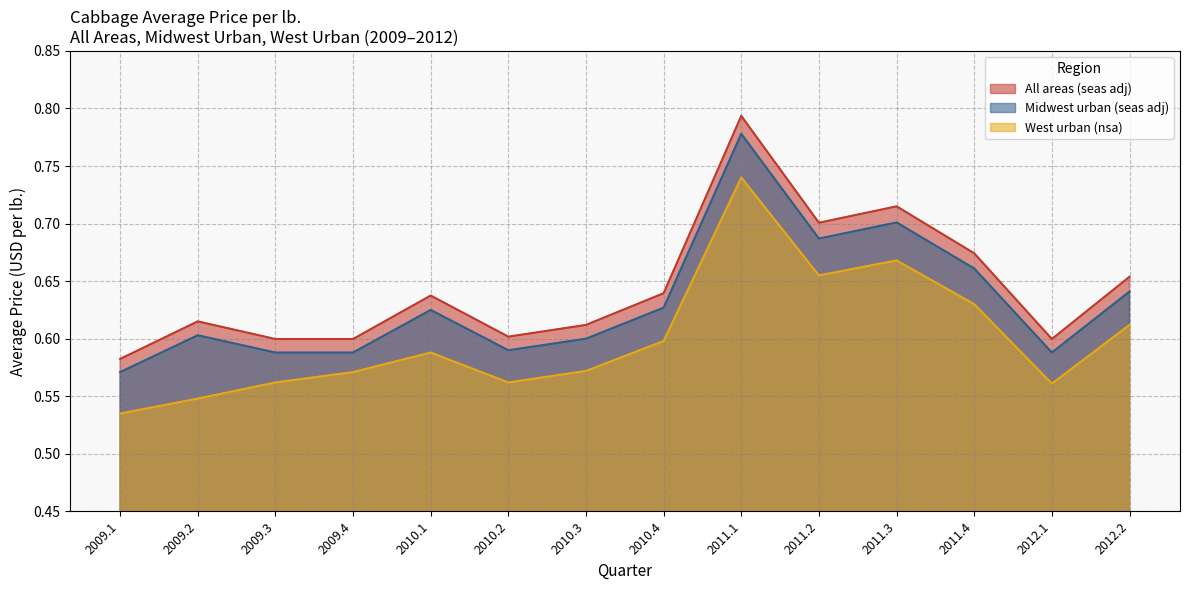

What is the difference between the maximum and minimum values in the All areas (seas adj) series?

0.4